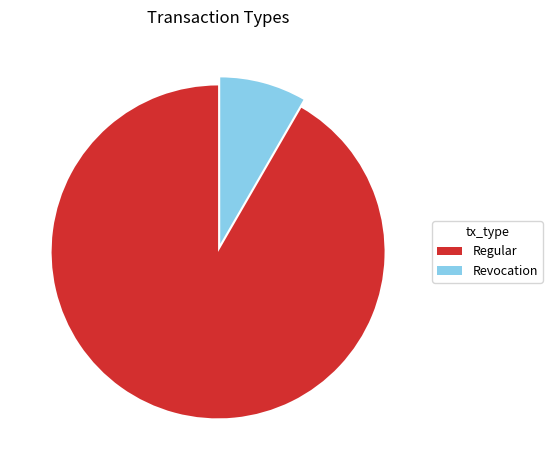

Rank the categories by value from lowest to highest.

Revocation, Regular